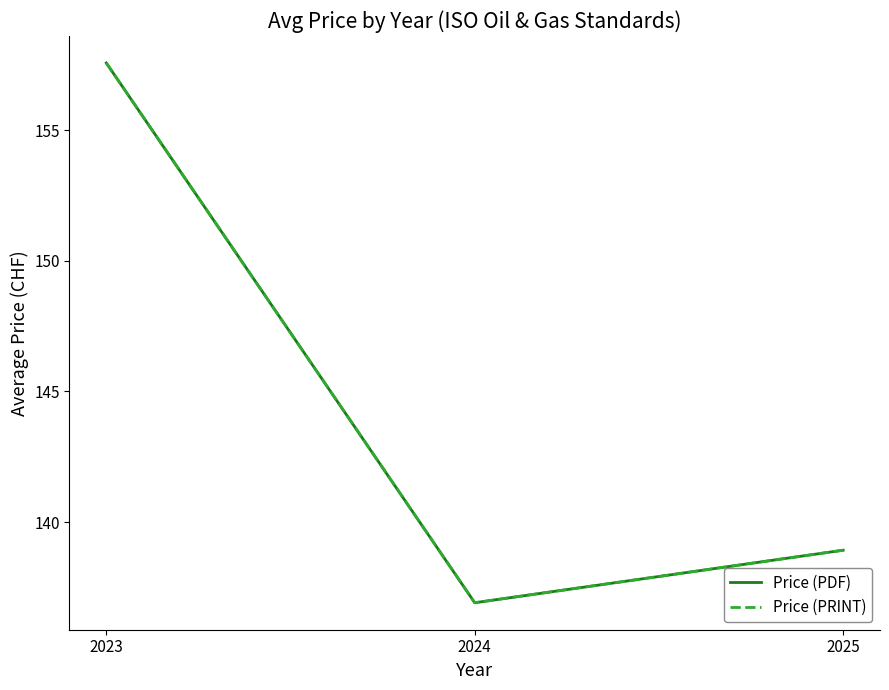

Reading left to right, what are all the values shown in this chart?

Price (PDF): 157.6	136.9	138.9
Price (PRINT): 157.6	136.9	138.9